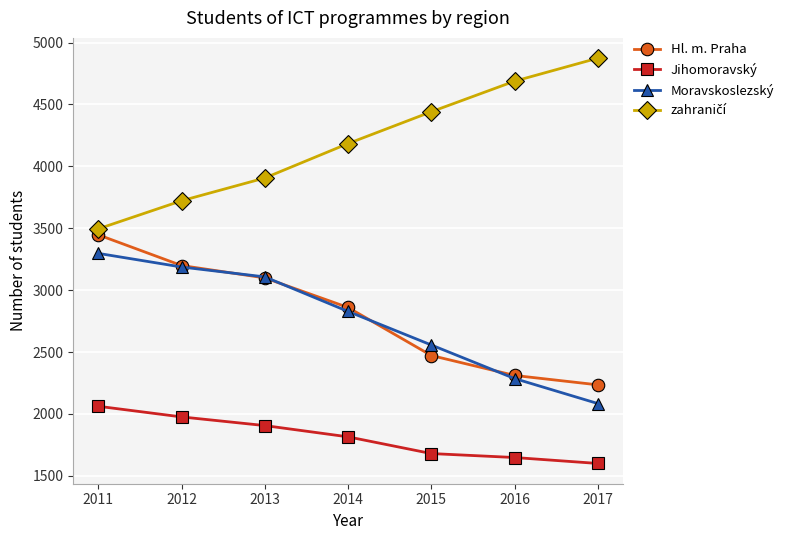

True or false: Jihomoravský and Moravskoslezský cross at least once.

False